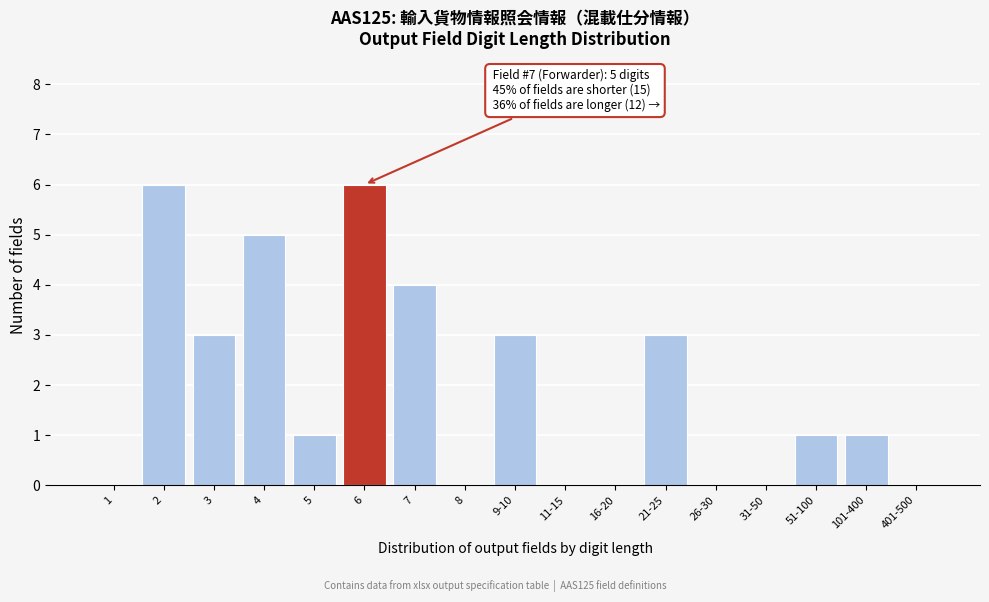

Reading left to right, extract all data points from this chart.

1=0	2=6	3=3	4=5	5=1	6=6	7=4	8=0	9-10=3	11-15=0	16-20=0	21-25=3	26-30=0	31-50=0	51-100=1	101-400=1	401-500=0